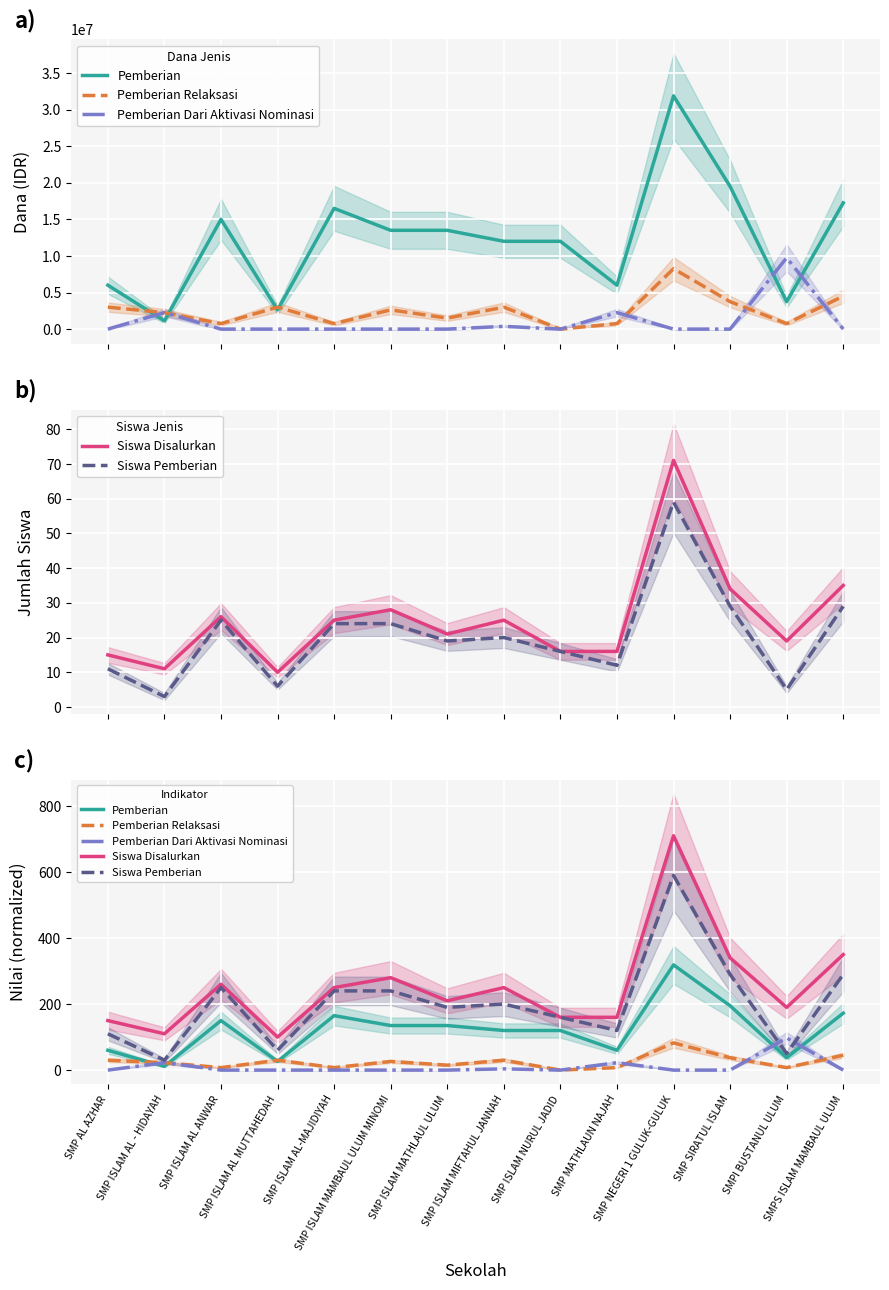

What is the total value across all series at SMP ISLAM MIFTAHUL JANNAH?

603.8